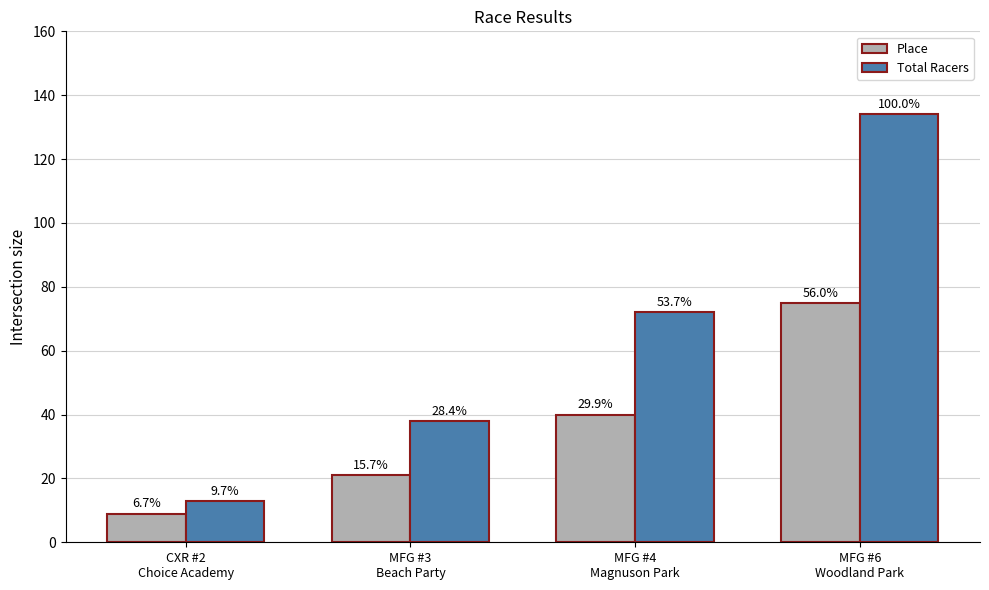

True or false: Total Racers has a value of 13 at CXR #2
Choice Academy.

True